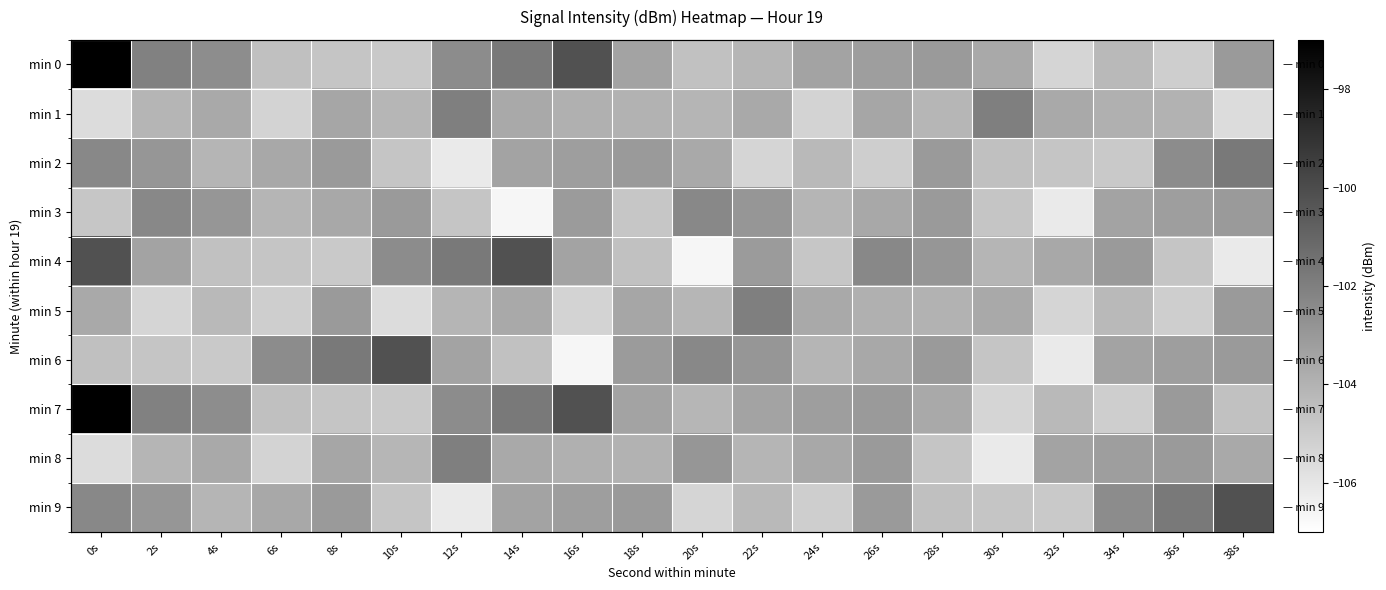

What is the total value across all series at 14s?

-1032.7